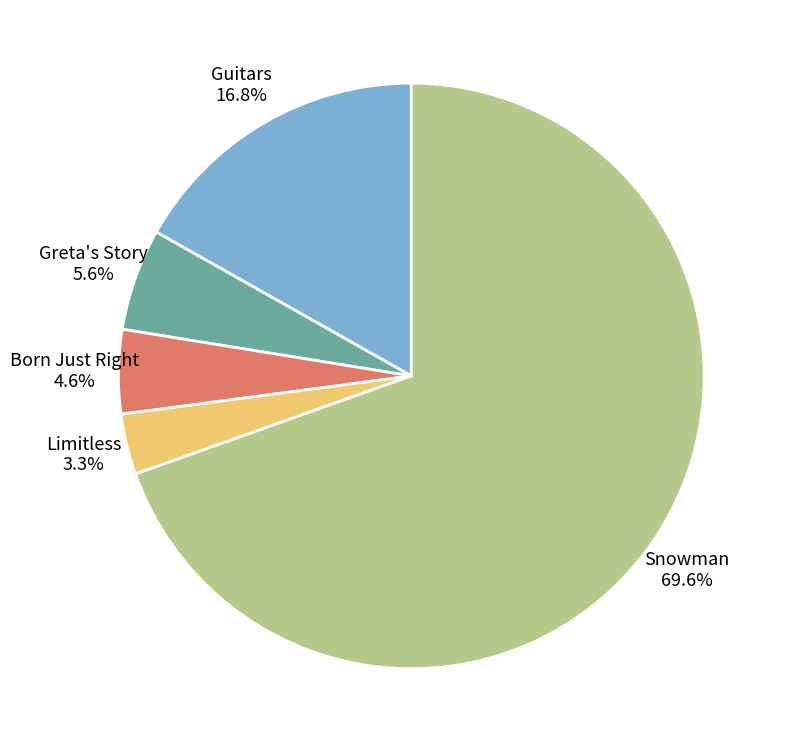

Count the number of slices in the pie.

5